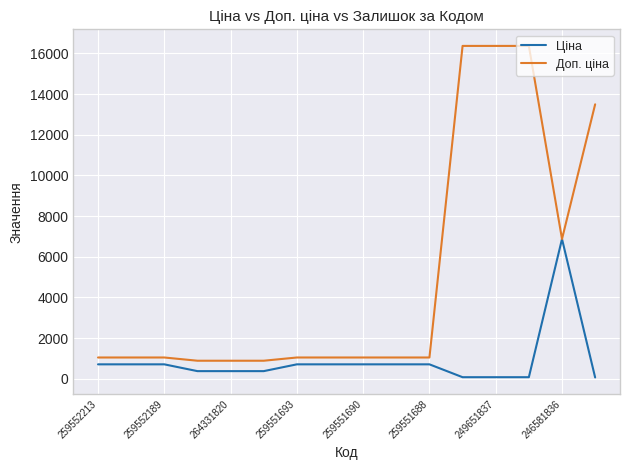

What are all the series names shown in the legend?

Ціна, Доп. ціна